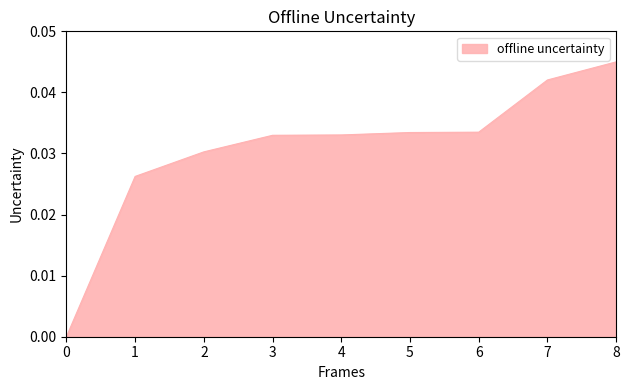

How many values exceed 0?

8